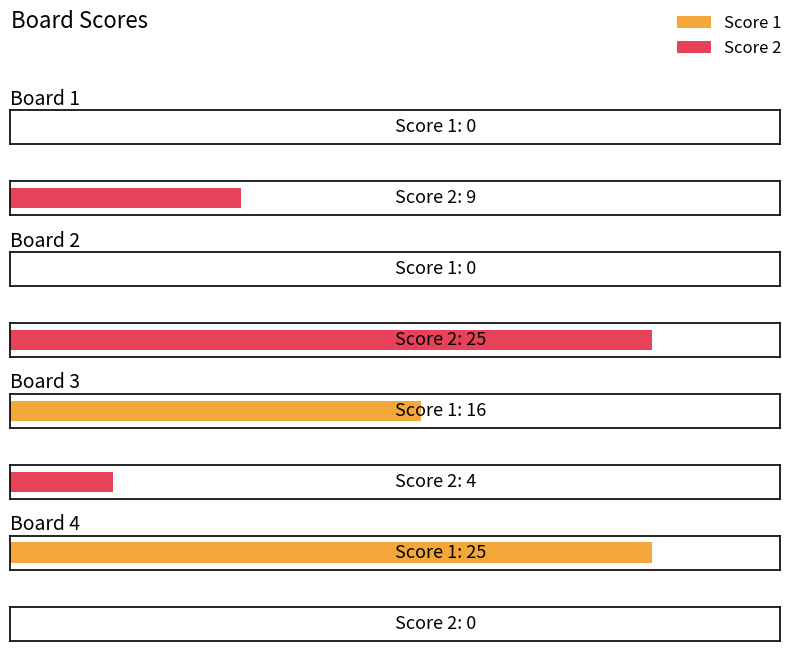

Rank the categories by Score 2 value from lowest to highest.

Board 4, Board 3, Board 1, Board 2